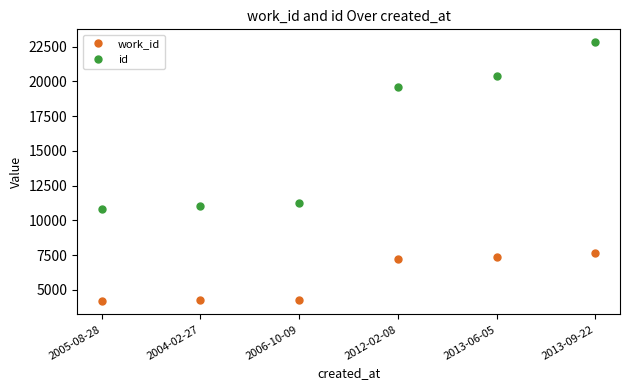

What is the sum of the work_id values at 2004-02-27 and 2012-02-08?

11440